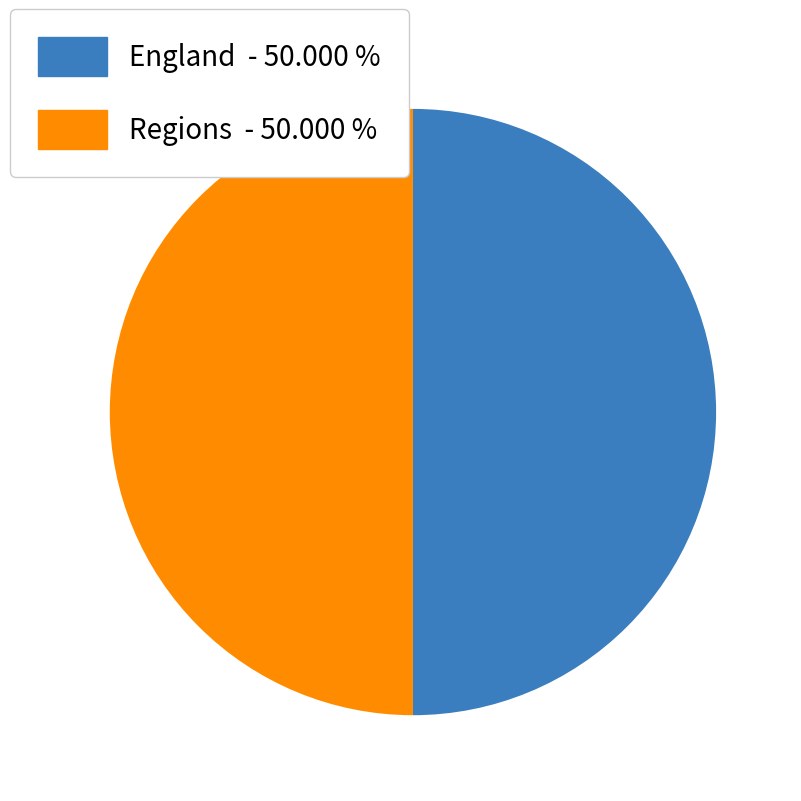

Do England - 50.000 % and Regions - 50.000 % together represent more than half of the pie?

Yes